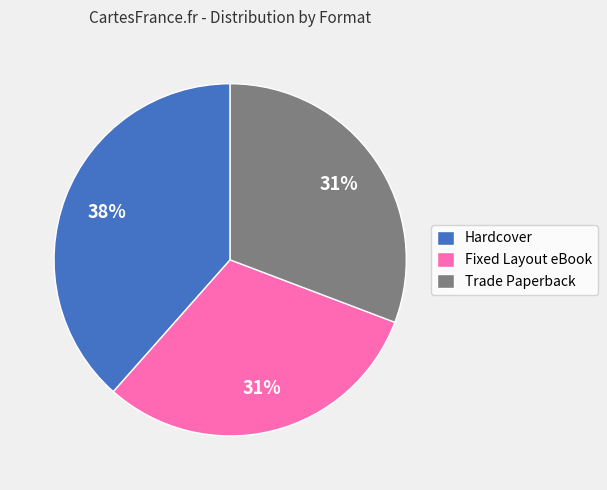

To the nearest percent, what percentage of the pie is Hardcover?

38%